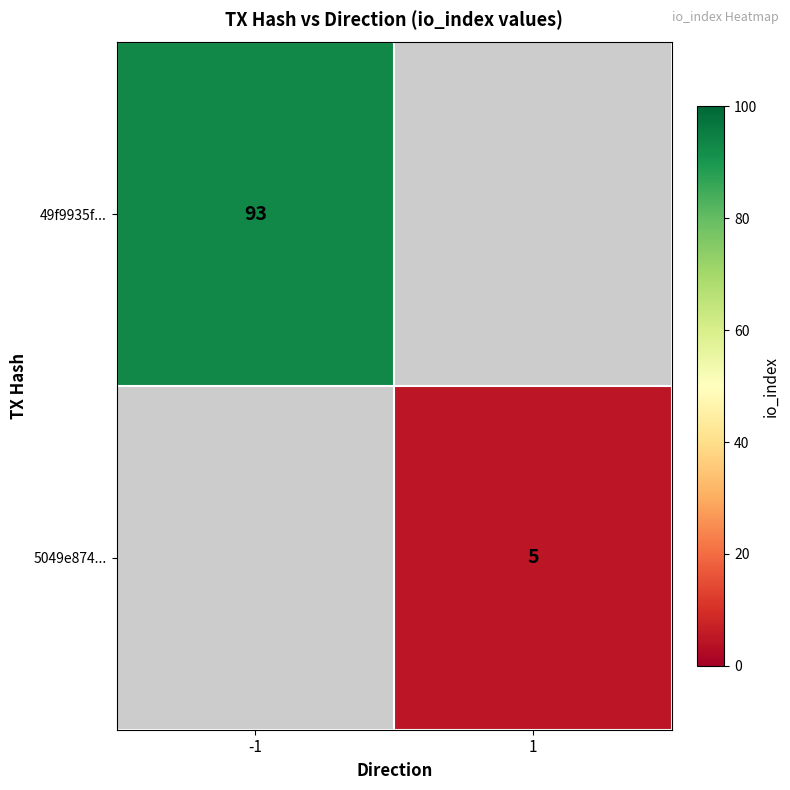

Is the value of 49f9935f... at -1 greater than the value of 5049e874... at 1?

Yes